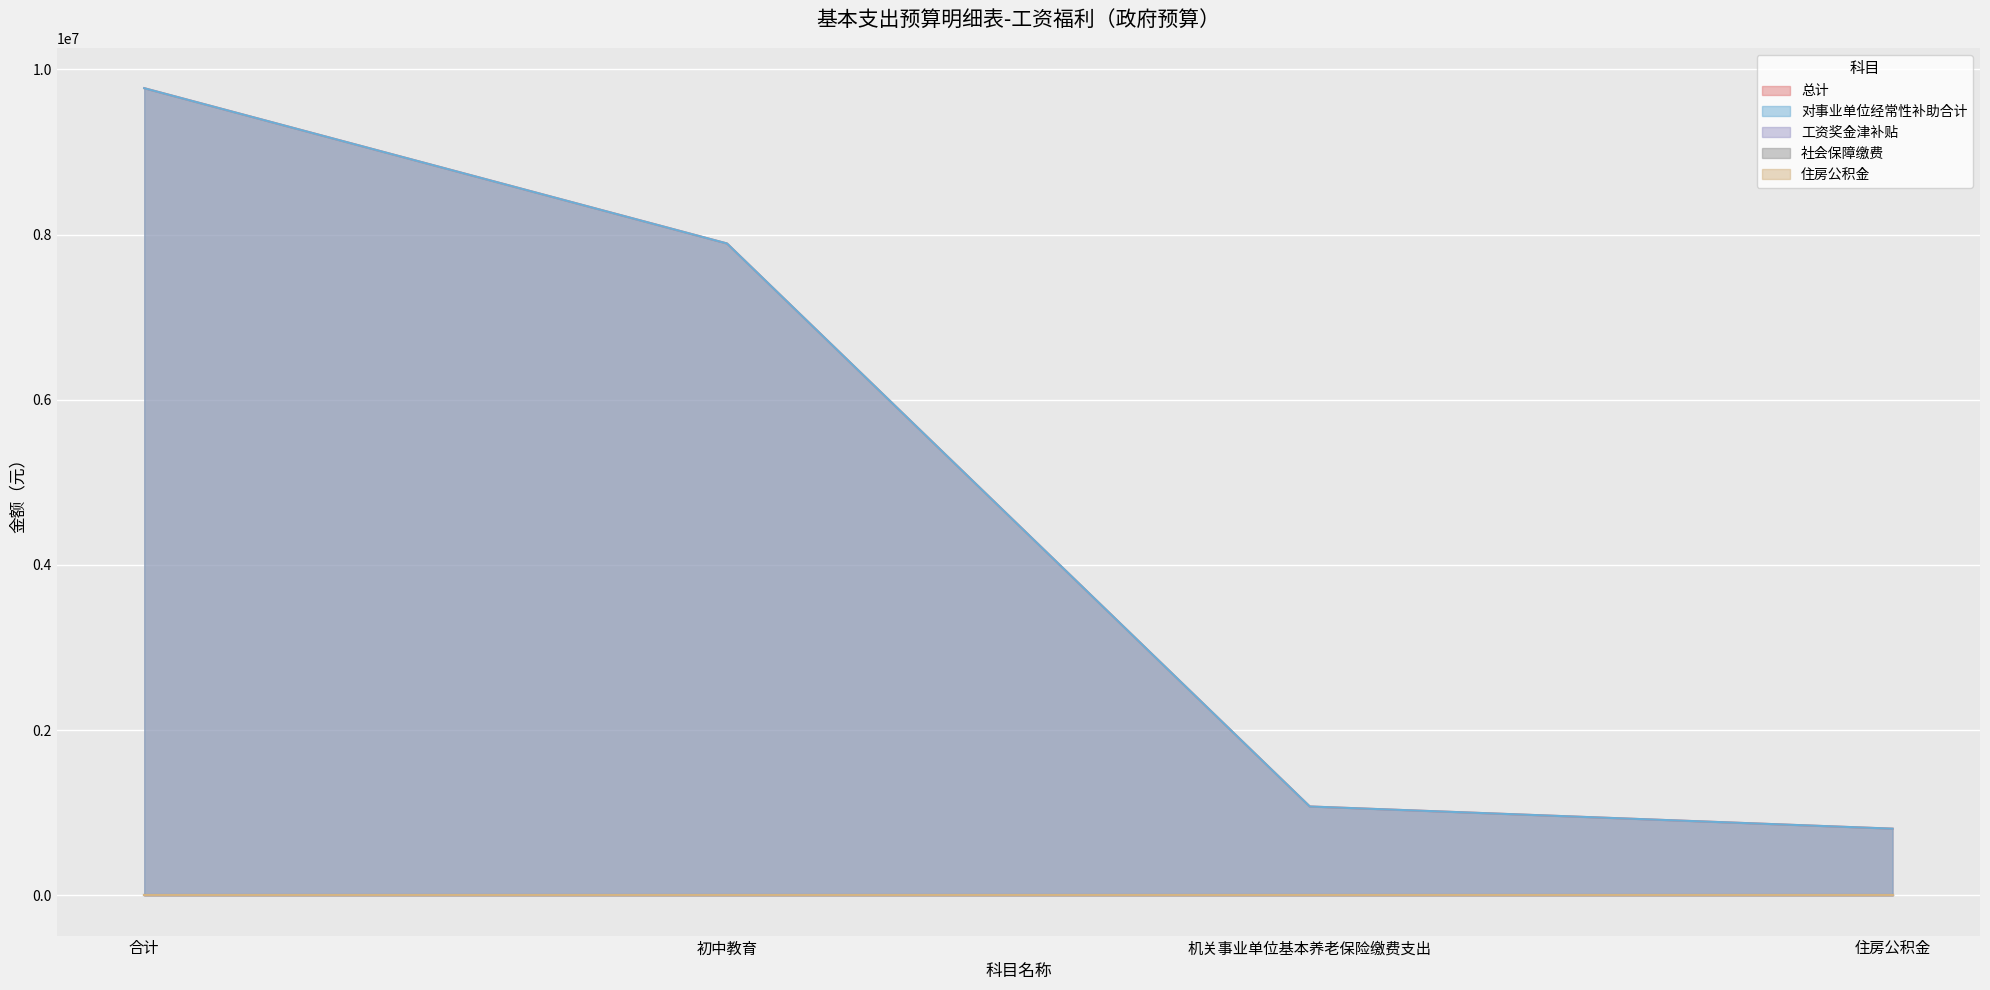

Rank the series by their maximum value, from lowest to highest.

工资奖金津补贴, 社会保障缴费, 住房公积金, 总计, 对事业单位经常性补助合计